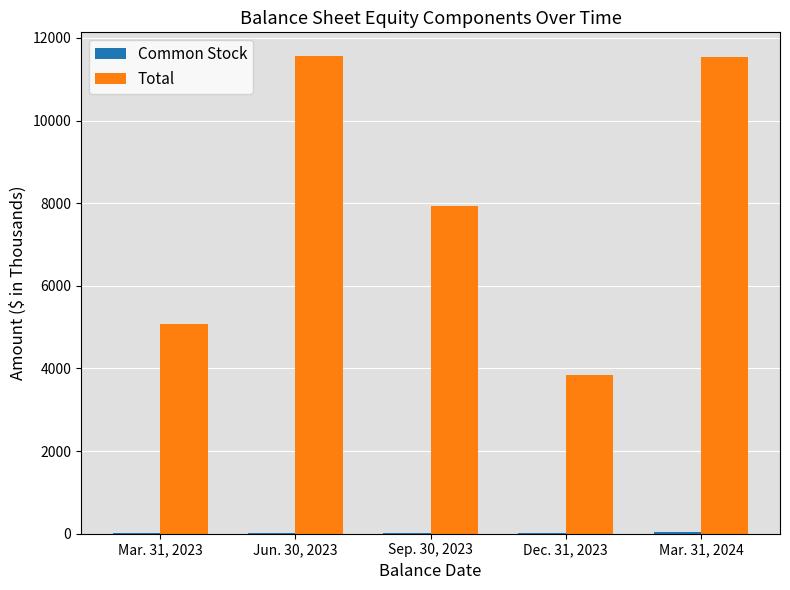

How many distinct data groups are displayed?

2